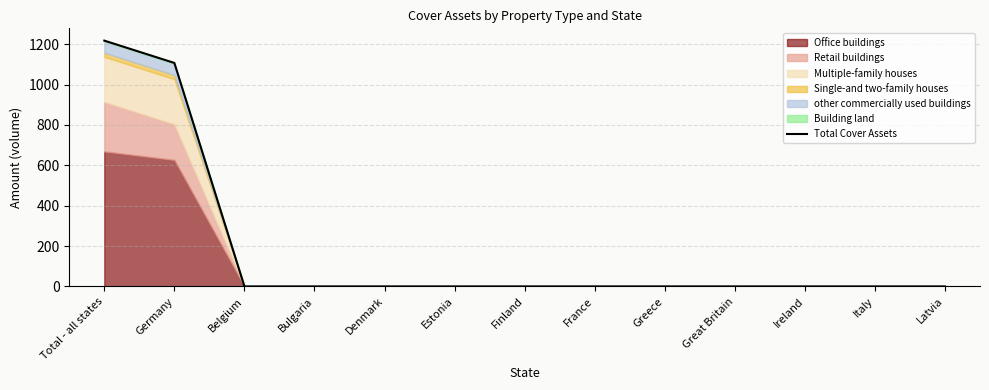

Between Estonia and Germany, which is larger?

Germany